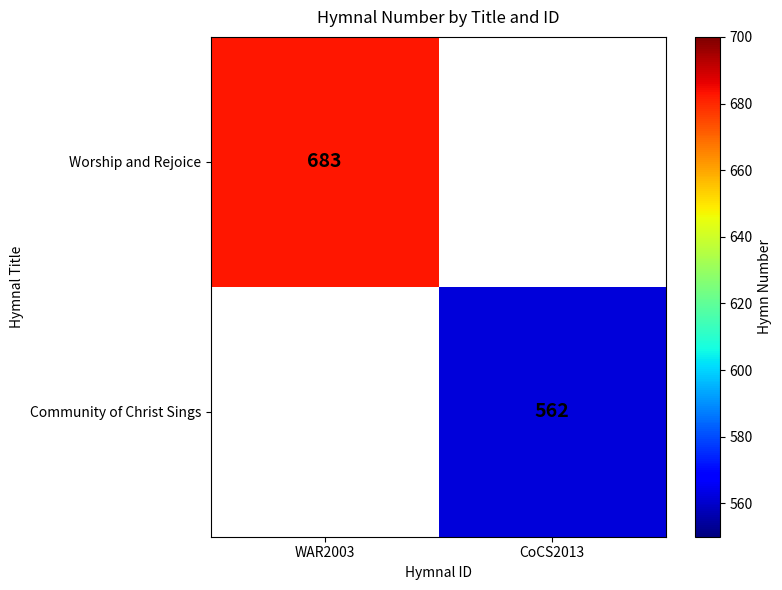

The Community of Christ Sings series shows 562 at CoCS2013. True or false?

True